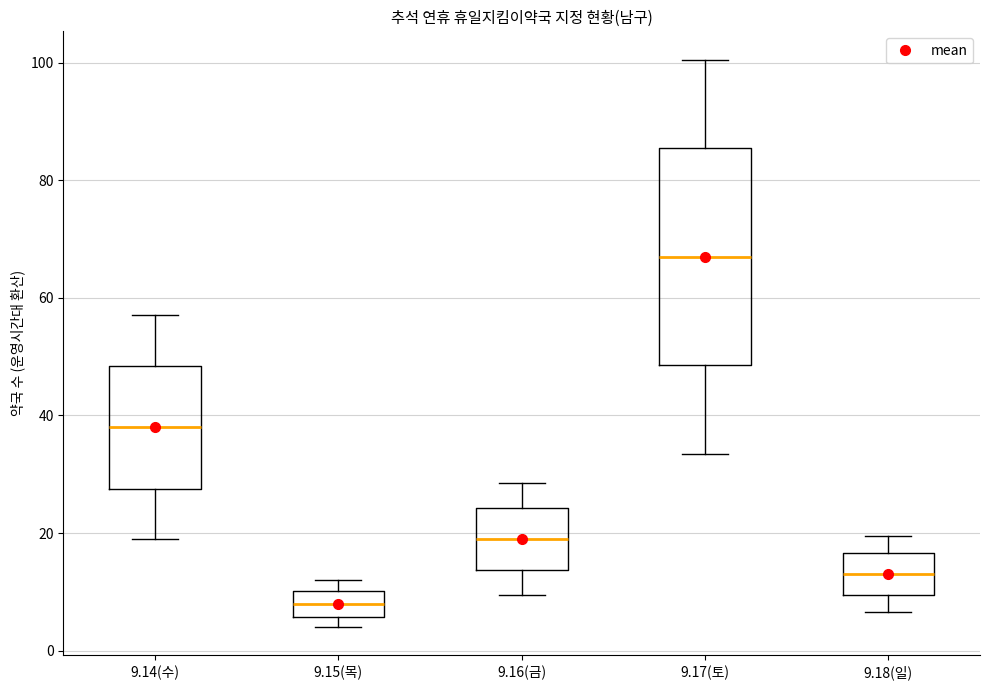

Where is the lower edge of the box for 9.14(수) on the y-axis? The values are not printed on the chart, so give them approximately, as read against the axis.

28